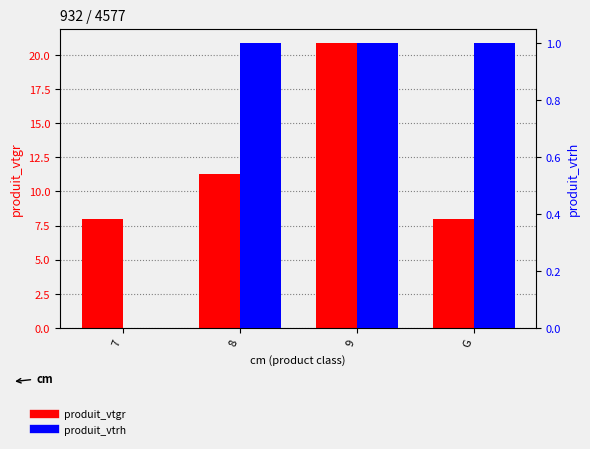

What is the difference between the maximum and minimum values in the produit_vtgr series?

12.9